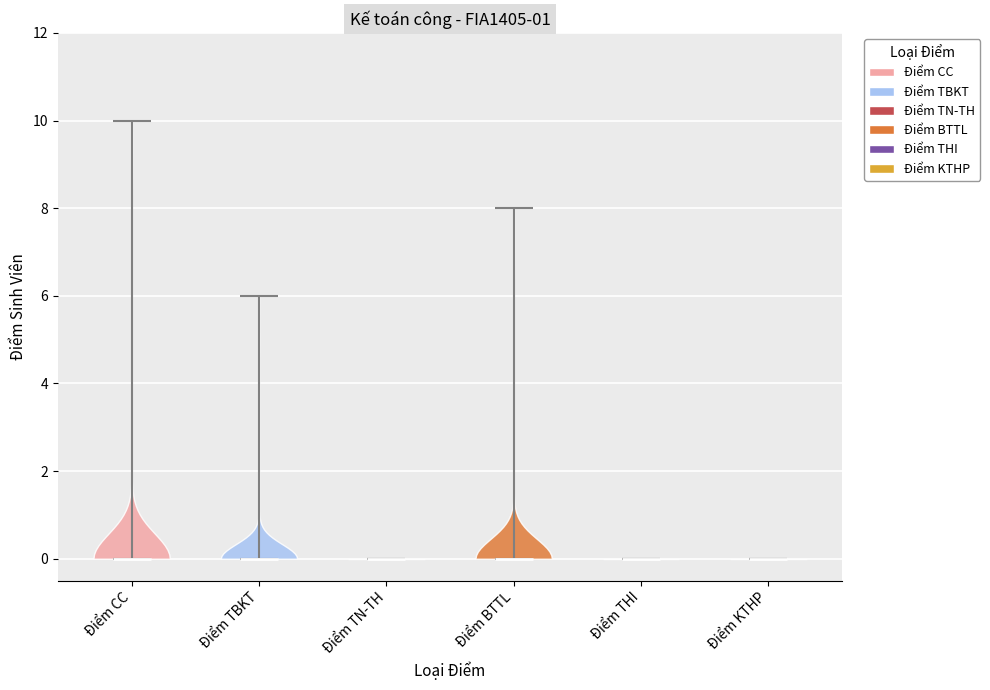

What is the highest point the violin for Điểm CC reaches on the y-axis? The values are not printed on the chart, so give them approximately, as read against the axis.

10